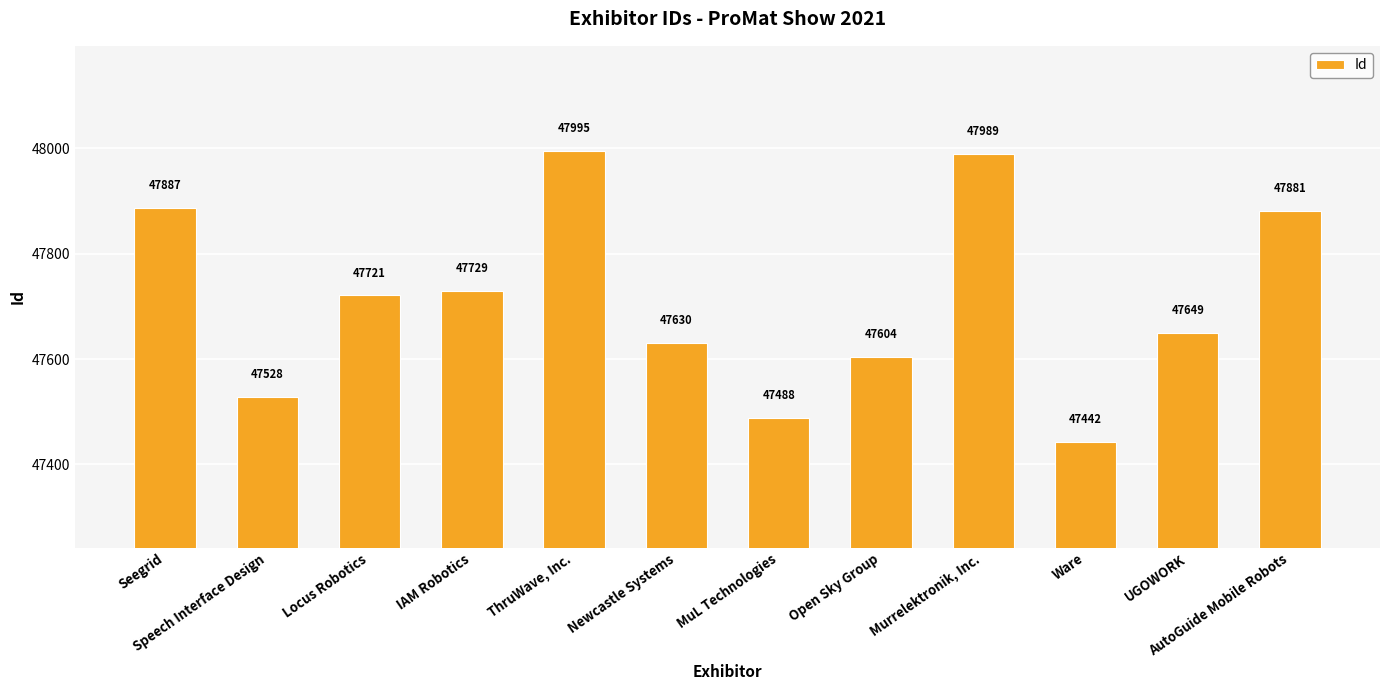

Where is the data nearest to the value 47718?

Locus Robotics